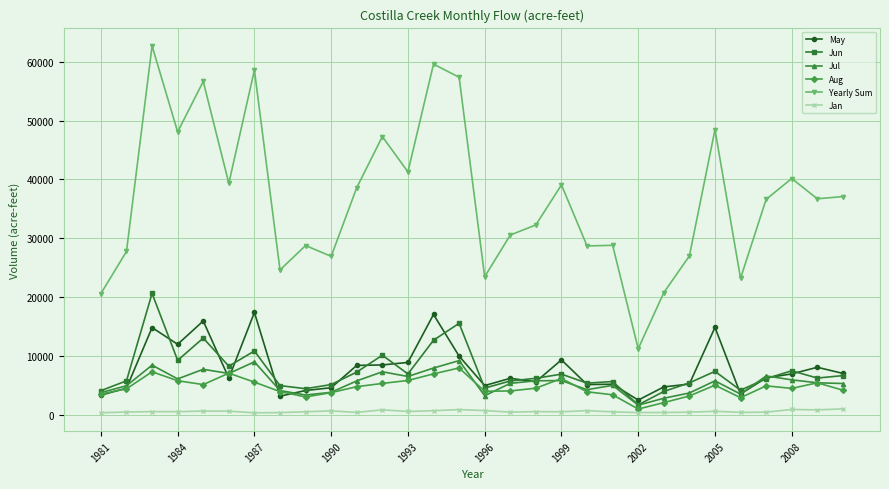

What is the maximum value for Jun?

20613.1